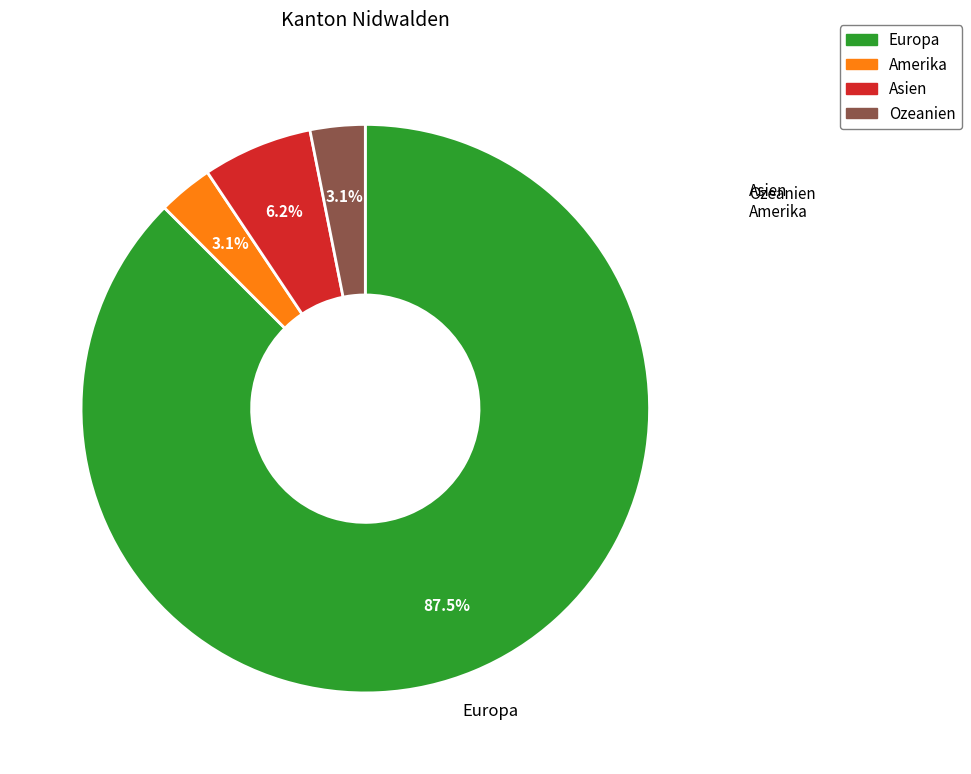

To the nearest percent, what is the combined percentage of Amerika and Asien?

9%